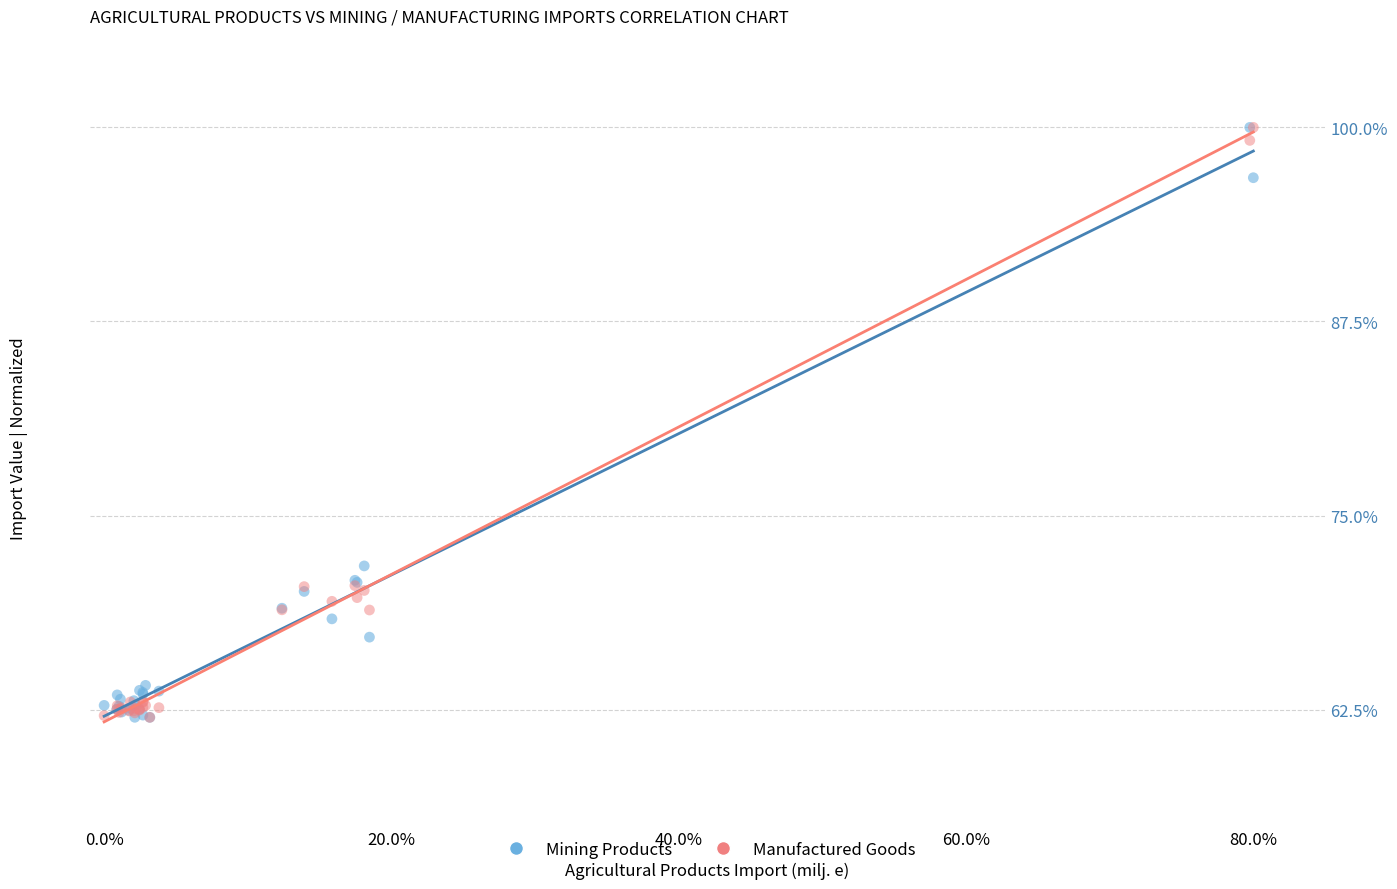

What are all the series names shown in the legend?

Mining Products, Manufactured Goods